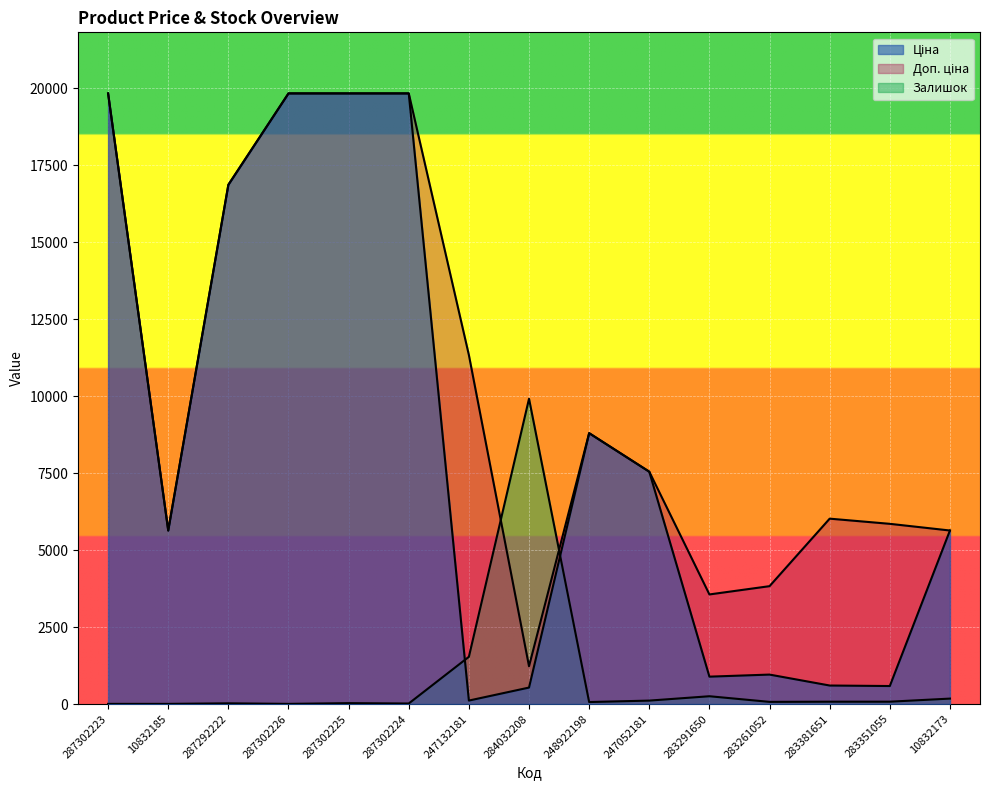

The Ціна series shows 6405.0 at 287302223. True or false?

False